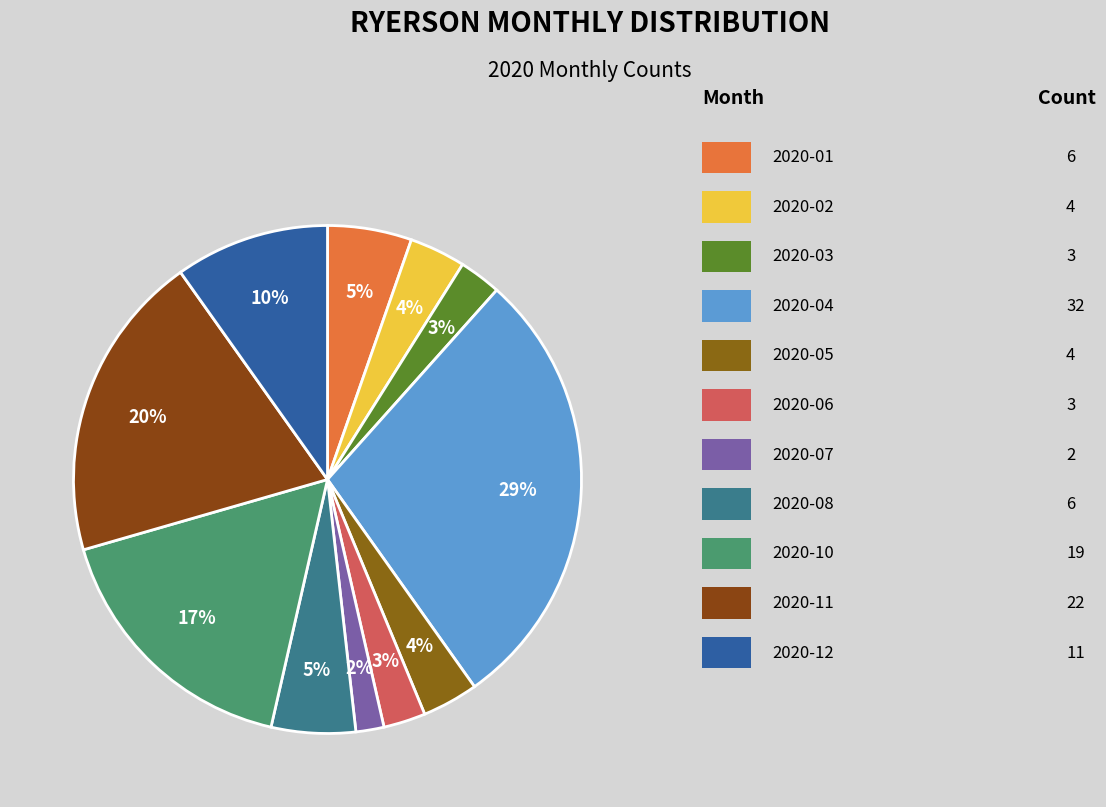

How many slices are in this pie chart?

11